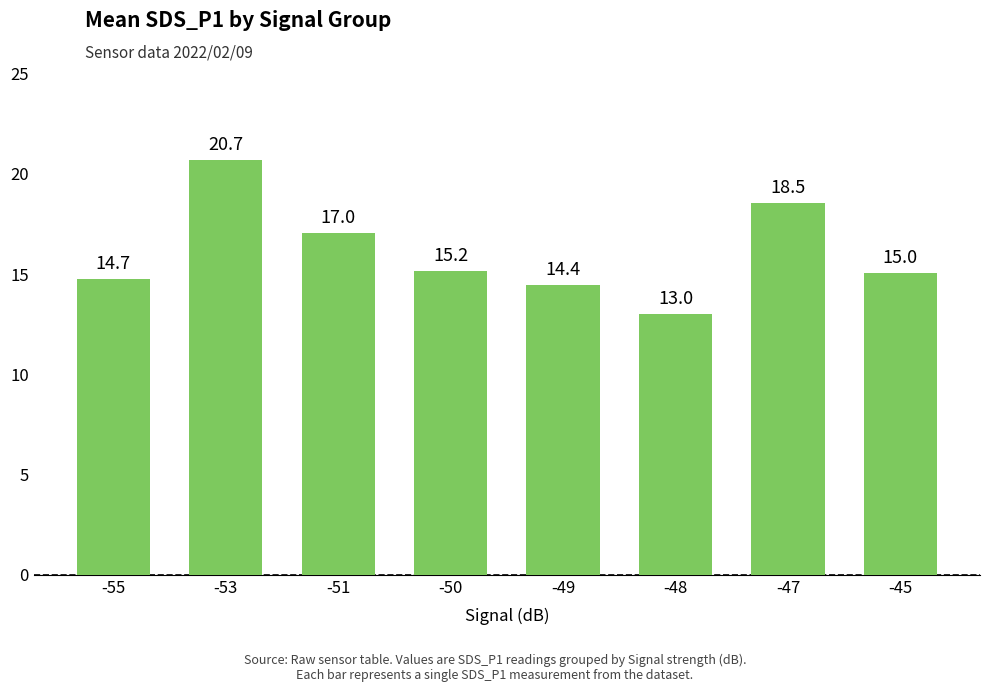

Rank the categories by value from lowest to highest.

-48, -49, -55, -45, -50, -51, -47, -53